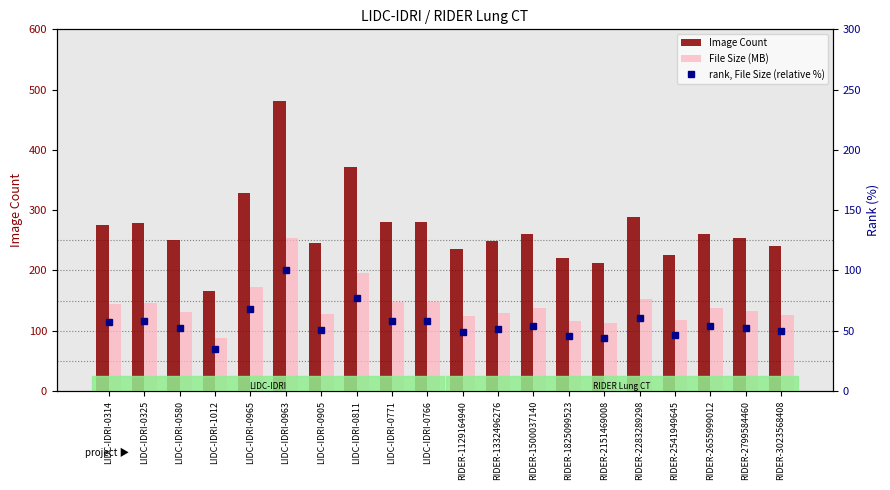

The value of File Size (MB) at RIDER-1825099523 is 73.6. True or false?

False